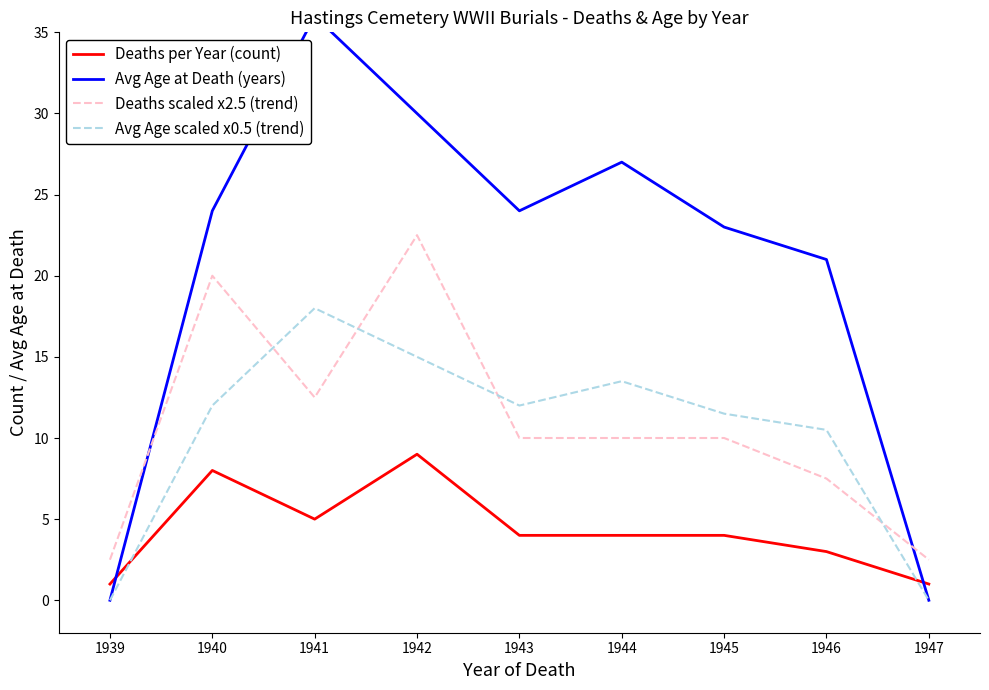

At how many categories does at least one series exceed 11?

7